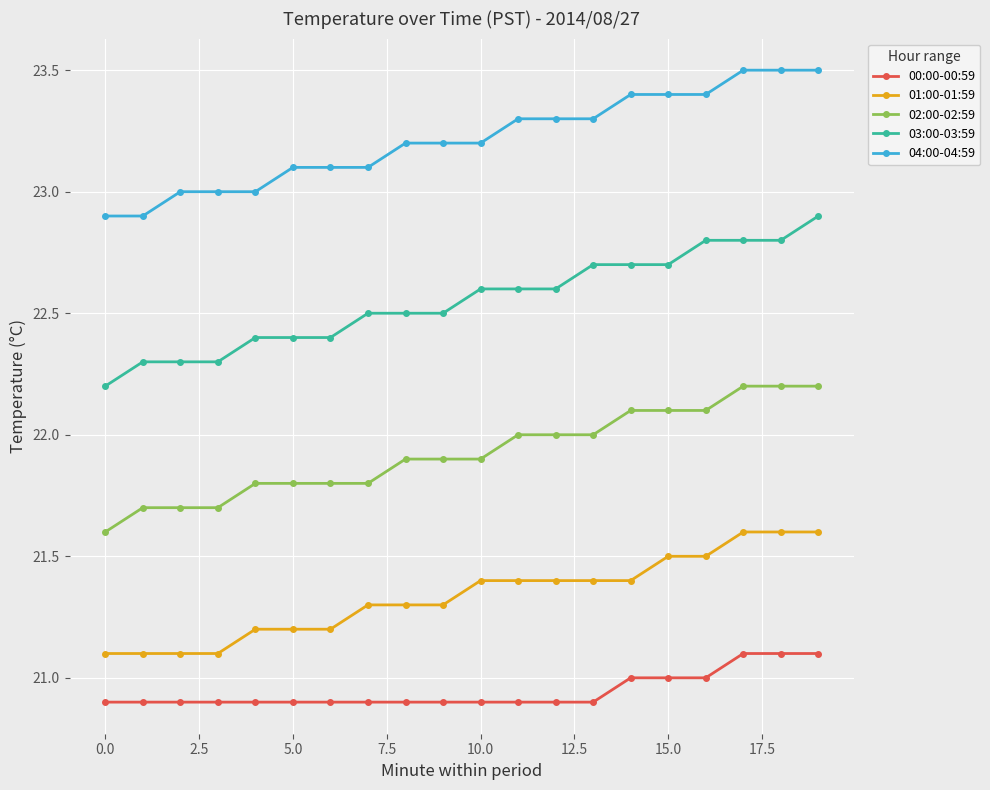

Rank the series by their average value, from lowest to highest.

00:00-00:59, 01:00-01:59, 02:00-02:59, 03:00-03:59, 04:00-04:59